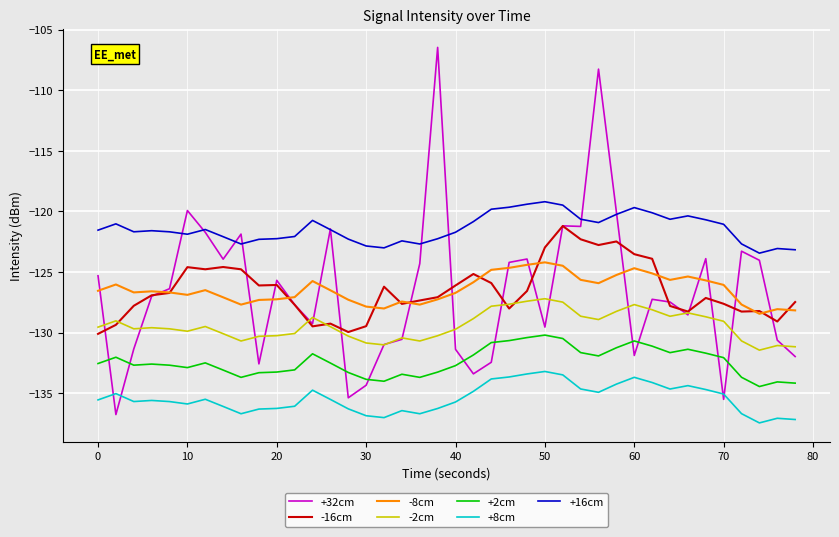

True or false: +2cm and +16cm intersect in this chart.

False